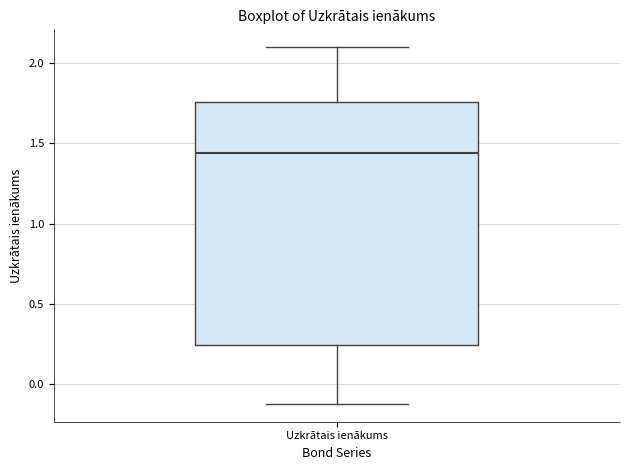

Transcribe this box plot: give where the median line is, the range the box spans, and where the two whiskers end, as read against the y-axis. The values are not printed on the chart, so give them approximately, as read against the axis.

median 1.45, box 0.25 to 1.75, whiskers -0.10 to 2.10